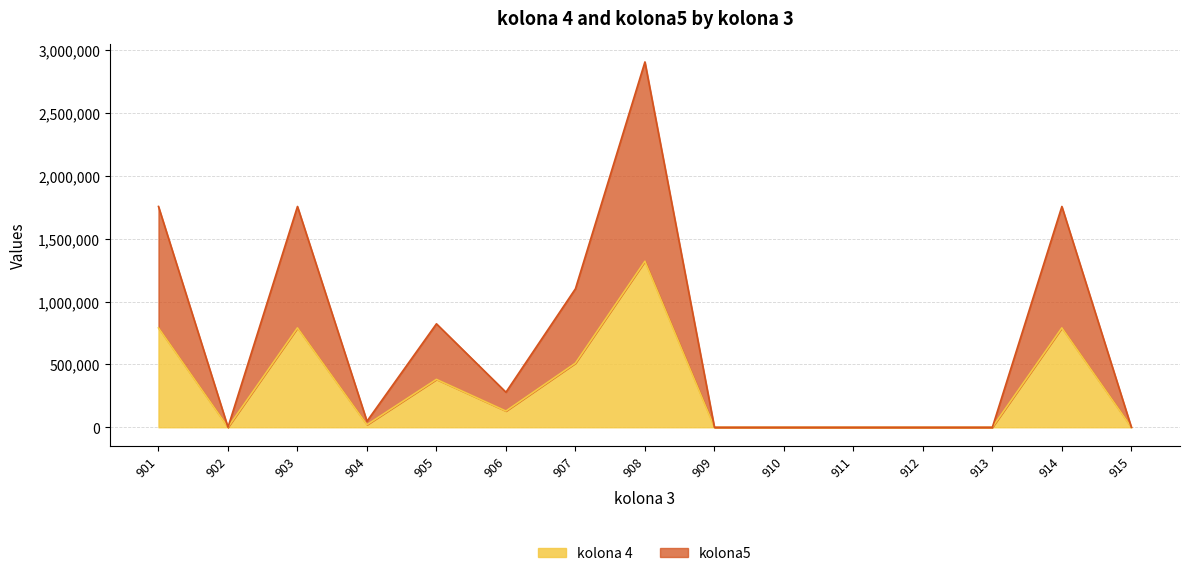

Does the chart have visible grid lines?

Yes